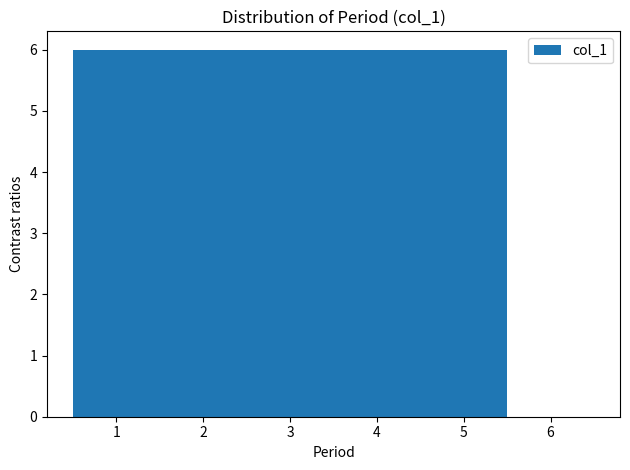

Reading left to right, list every bar in this chart as the range it spans on the x-axis followed by its height. The values are not printed on the chart, so give them approximately, as read against the axis.

0.5 to 1.5: 6
1.5 to 2.5: 6
2.5 to 3.5: 6
3.5 to 4.5: 6
4.5 to 5.5: 6
5.5 to 6.5: 0